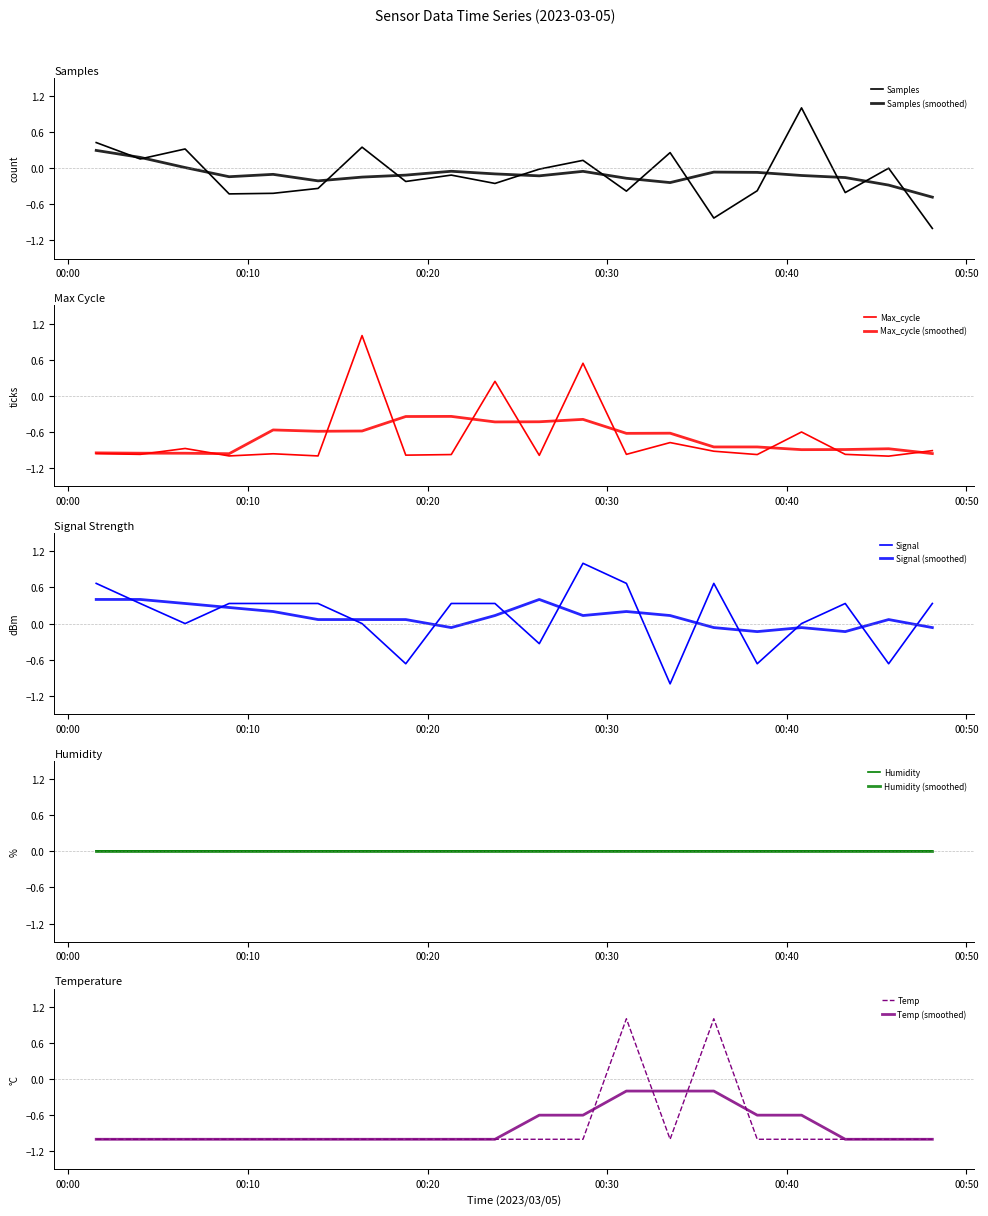

What is the difference between the maximum and minimum values in the Temp series?

2.0